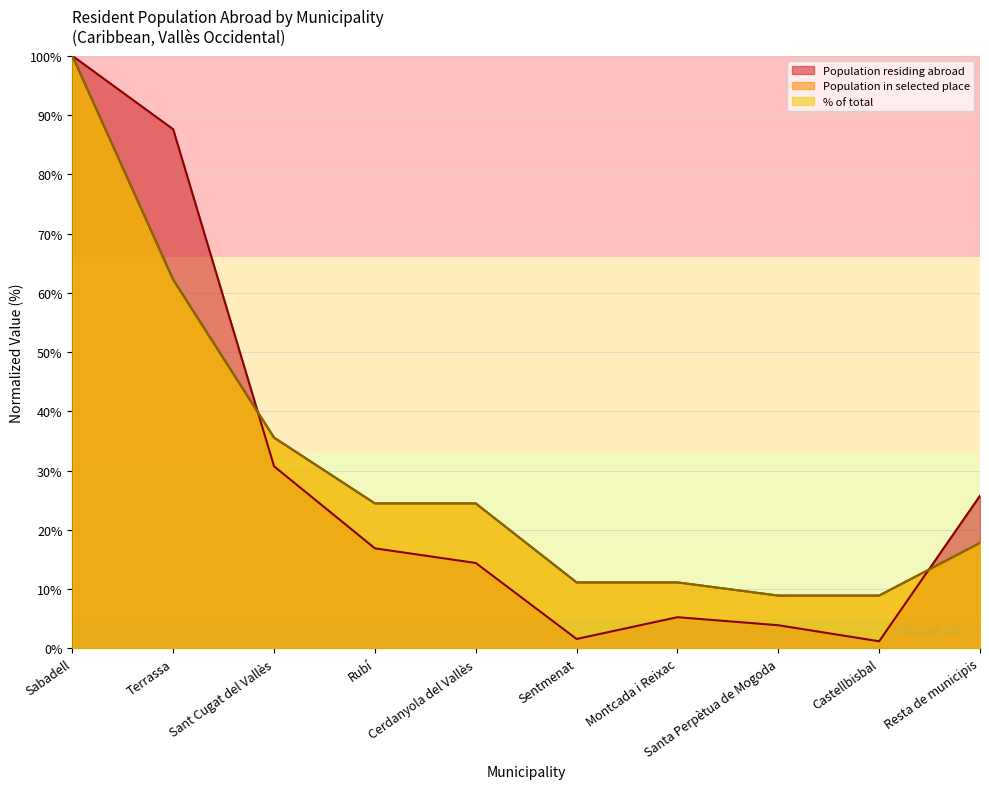

Where is the first local maximum for Population residing abroad?

Montcada i Reixac